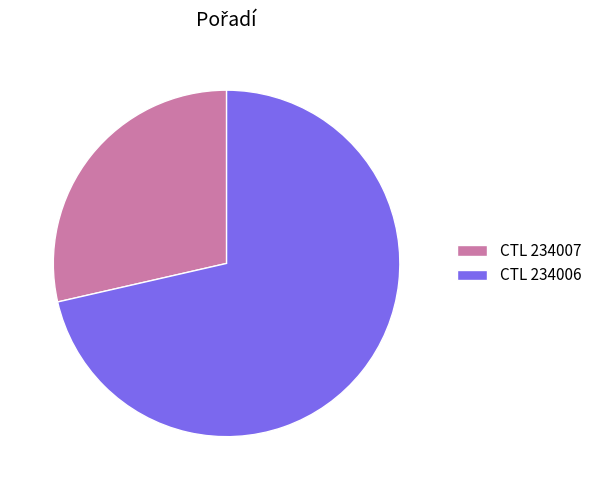

Which category has the biggest portion of the pie?

CTL 234006